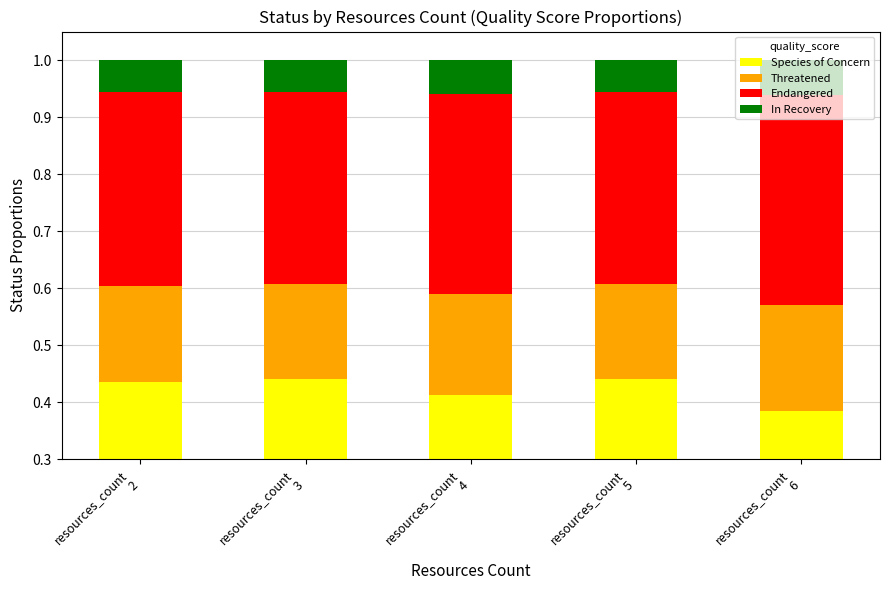

Reading right to left, transcribe all the data shown in this chart.

Species of Concern: resources_count
6=0.4	resources_count
5=0.4	resources_count
4=0.4	resources_count
3=0.4	resources_count
2=0.4
Threatened: resources_count
6=0.2	resources_count
5=0.2	resources_count
4=0.2	resources_count
3=0.2	resources_count
2=0.2
Endangered: resources_count
6=0.4	resources_count
5=0.3	resources_count
4=0.4	resources_count
3=0.3	resources_count
2=0.3
In Recovery: resources_count
6=0.1	resources_count
5=0.1	resources_count
4=0.1	resources_count
3=0.1	resources_count
2=0.1